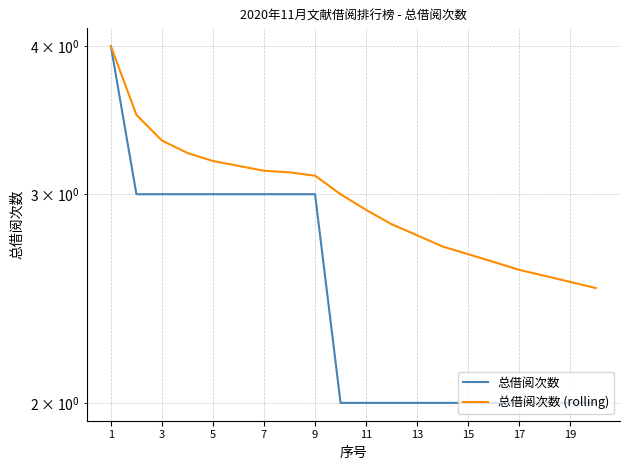

Does the chart display data point markers on the line(s)?

No